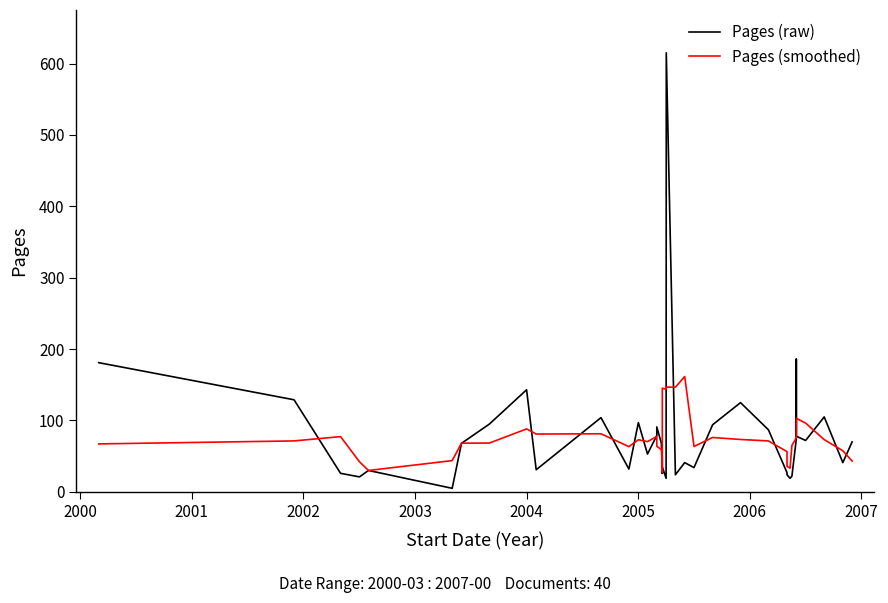

How many interior local peaks does the Pages (raw) series have?

12